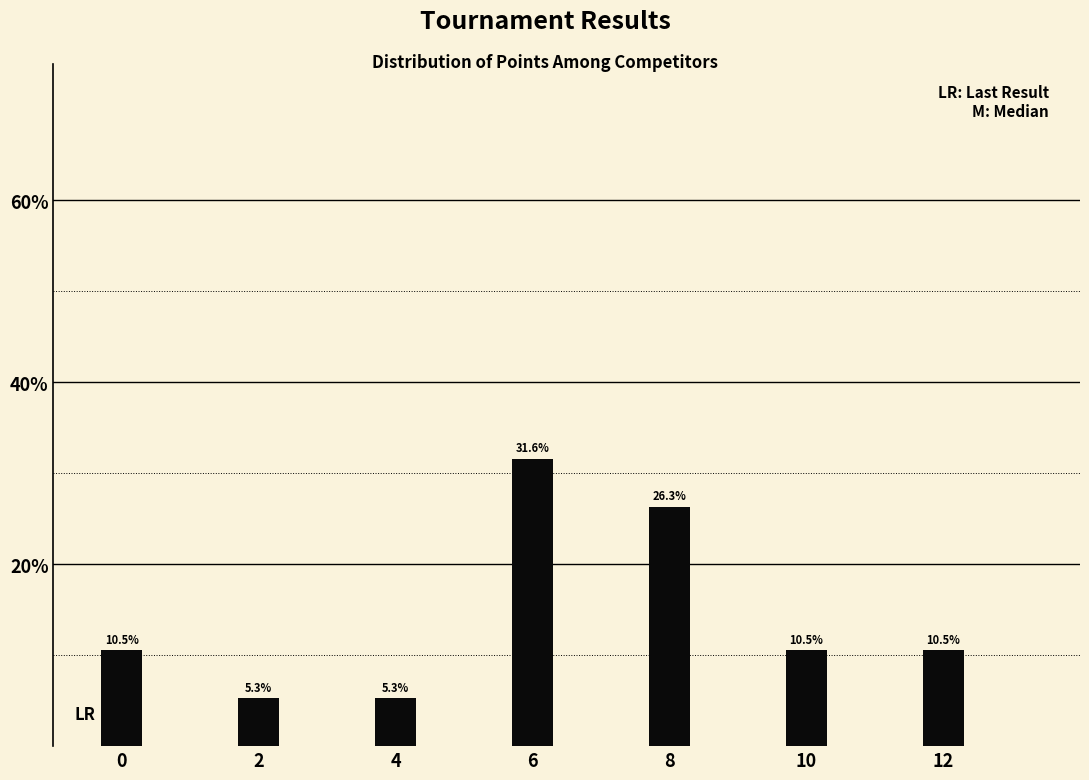

Reading right to left, extract all data points from this chart.

10.5	10.5	26.3	31.6	5.3	5.3	10.5